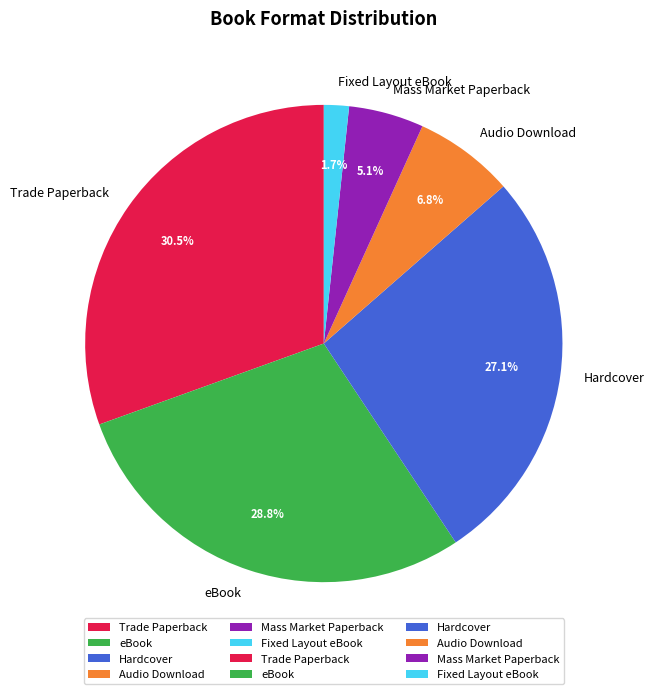

To the nearest percent, what is the difference between the largest and smallest slice percentages?

29%